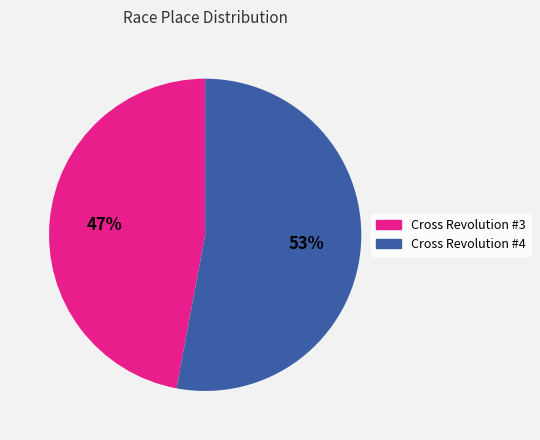

What percentage is the Cross Revolution #3 slice, to the nearest percent?

47%